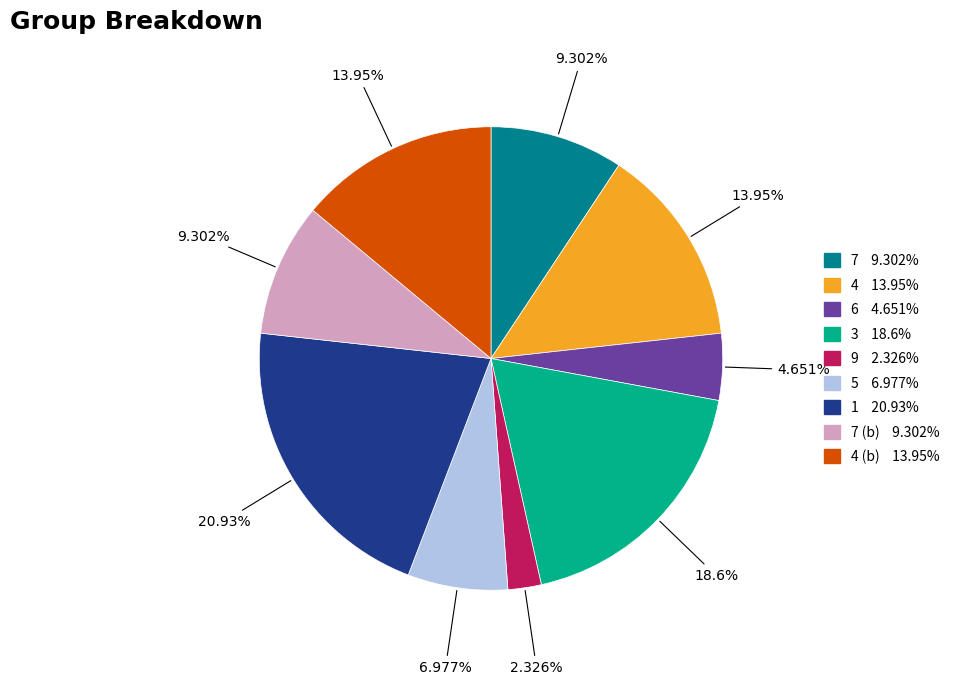

Is there a majority slice in this chart?

No